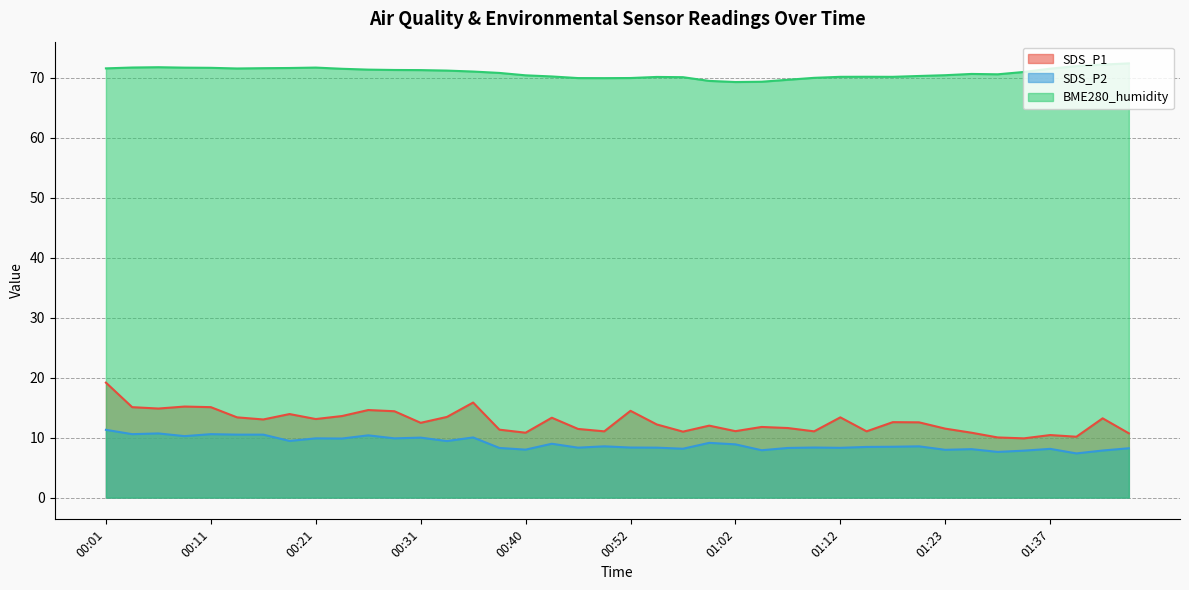

What is the sum of all SDS_P2 values?

359.7